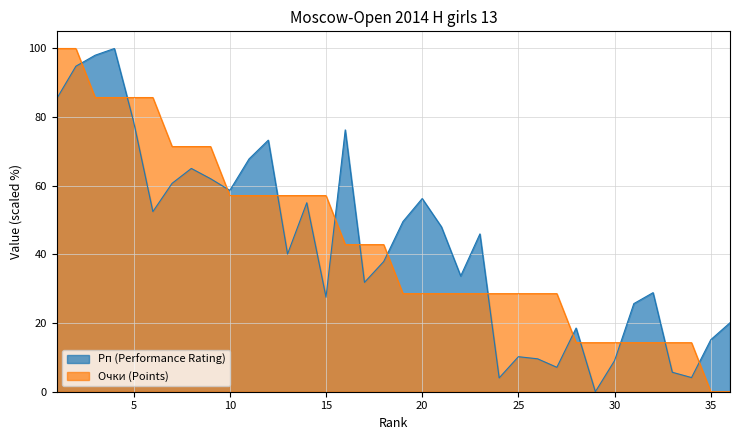

Does the chart have visible grid lines?

Yes